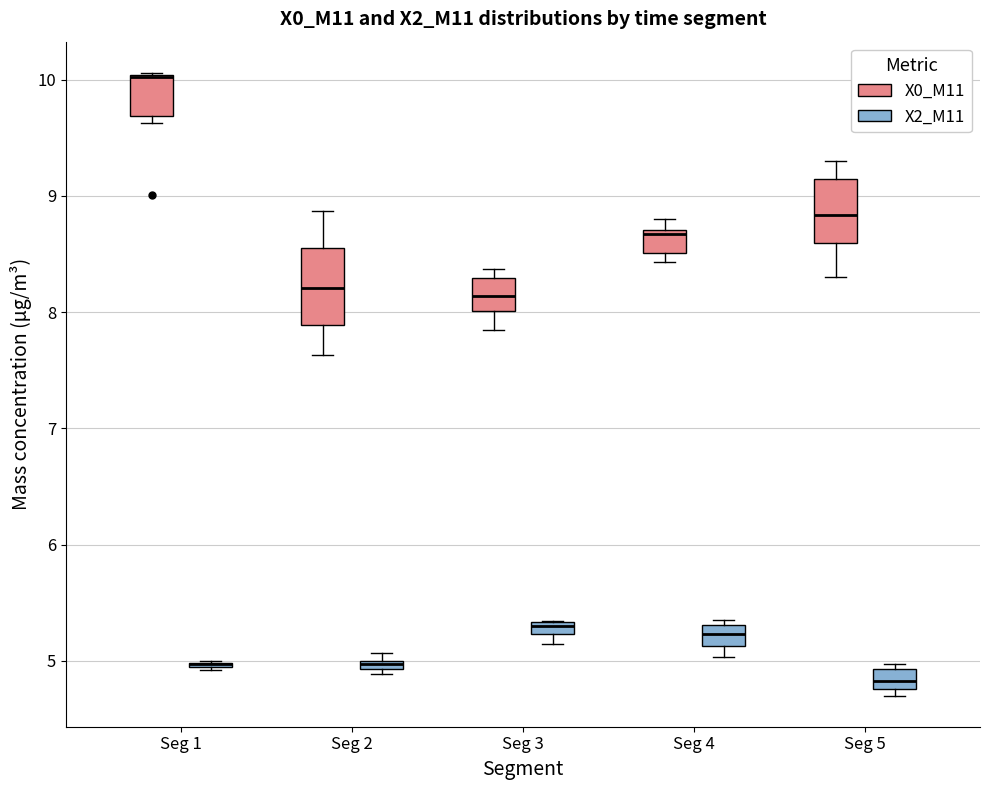

Where is the lower edge of the box for Seg 2 (X2_M11) on the y-axis? The values are not printed on the chart, so give them approximately, as read against the axis.

4.9